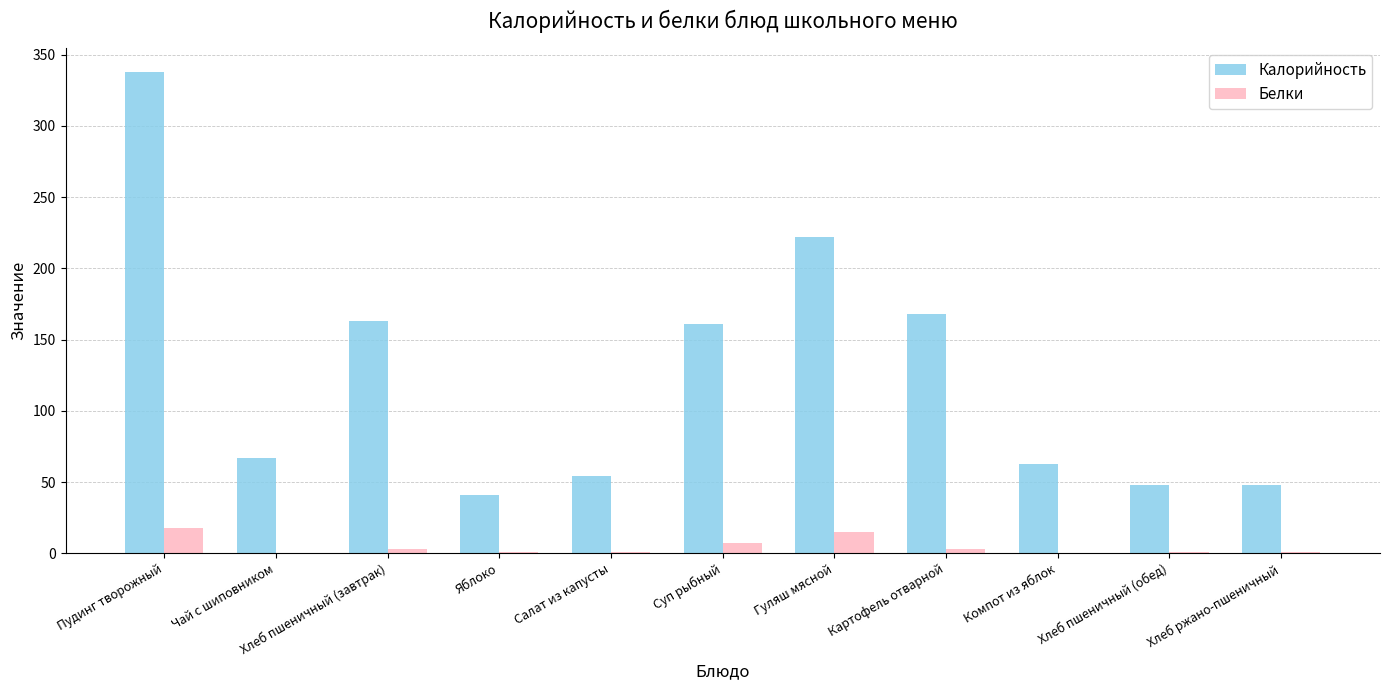

The value of Калорийность at Яблоко is 24.8. True or false?

False